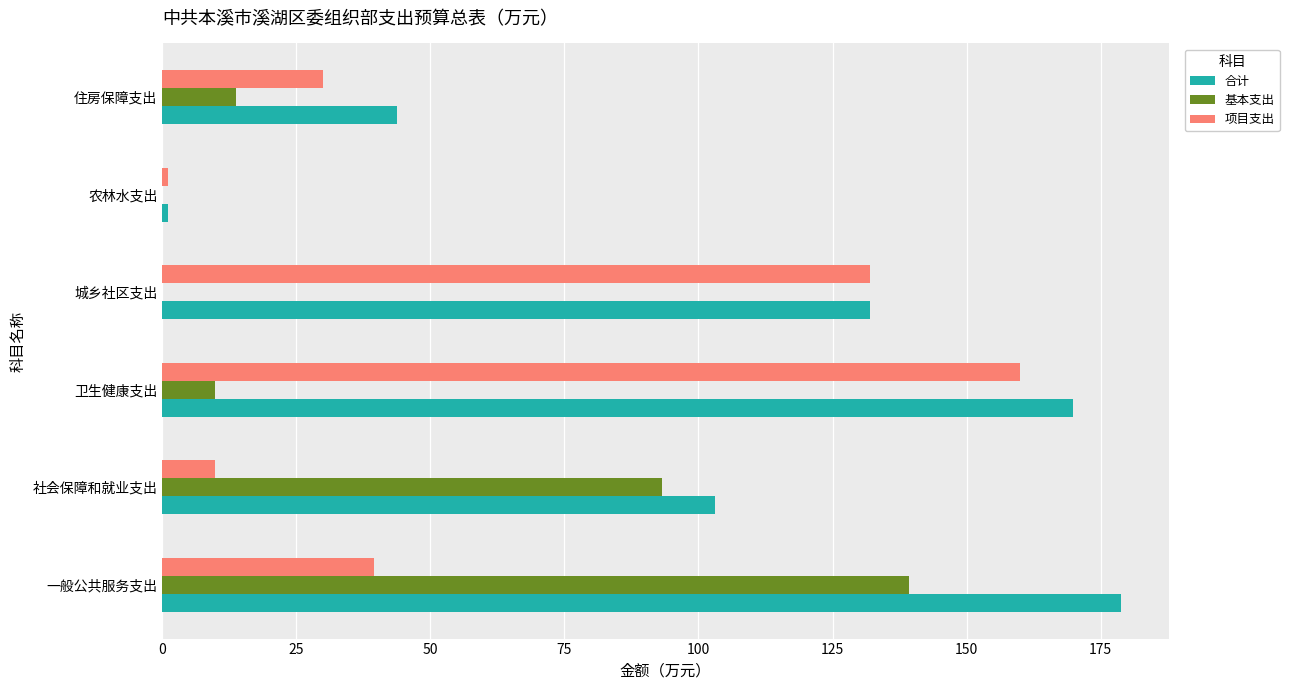

What is the highest value of the 项目支出 series?

160.0